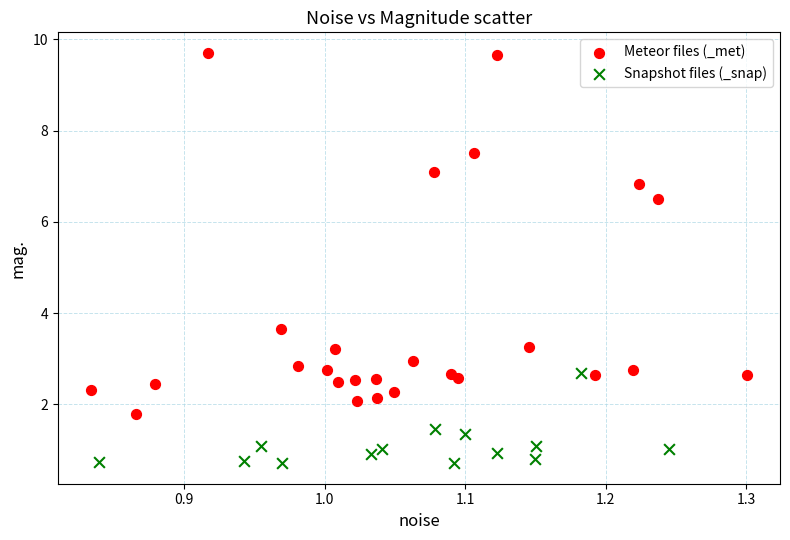

Which series contains the highest Y value?

Meteor files (_met)